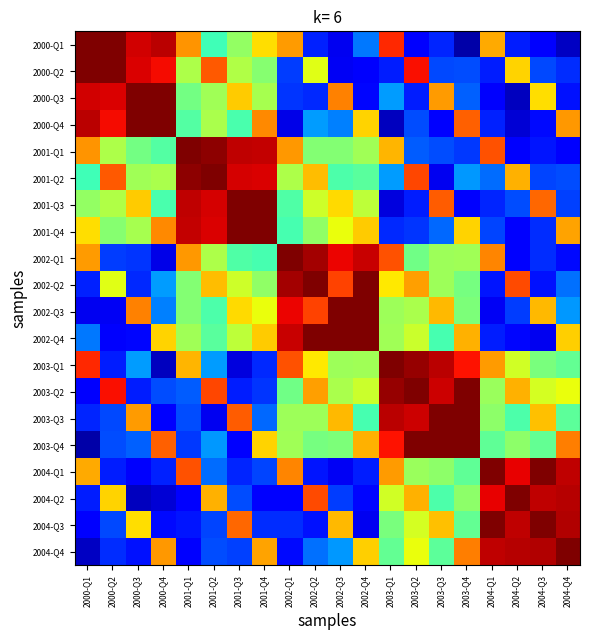

List the series in order of their peak value, highest first.

2000-Q1, 2000-Q2, 2000-Q3, 2000-Q4, 2001-Q1, 2001-Q2, 2001-Q3, 2001-Q4, 2002-Q1, 2002-Q2, 2002-Q3, 2002-Q4, 2003-Q1, 2003-Q2, 2003-Q3, 2003-Q4, 2004-Q1, 2004-Q2, 2004-Q3, 2004-Q4